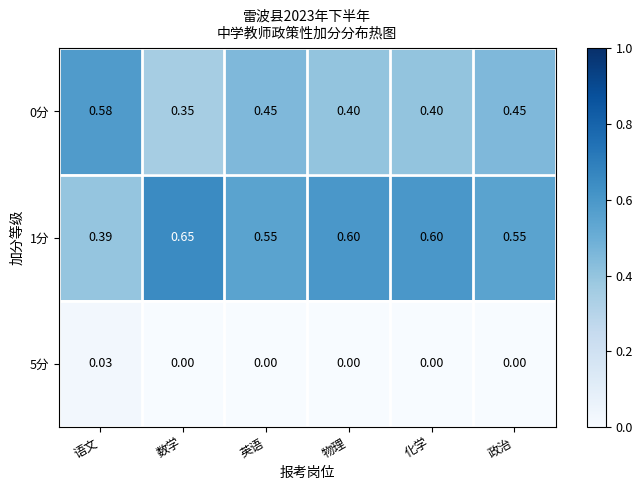

At how many categories does at least one series exceed 0?

6